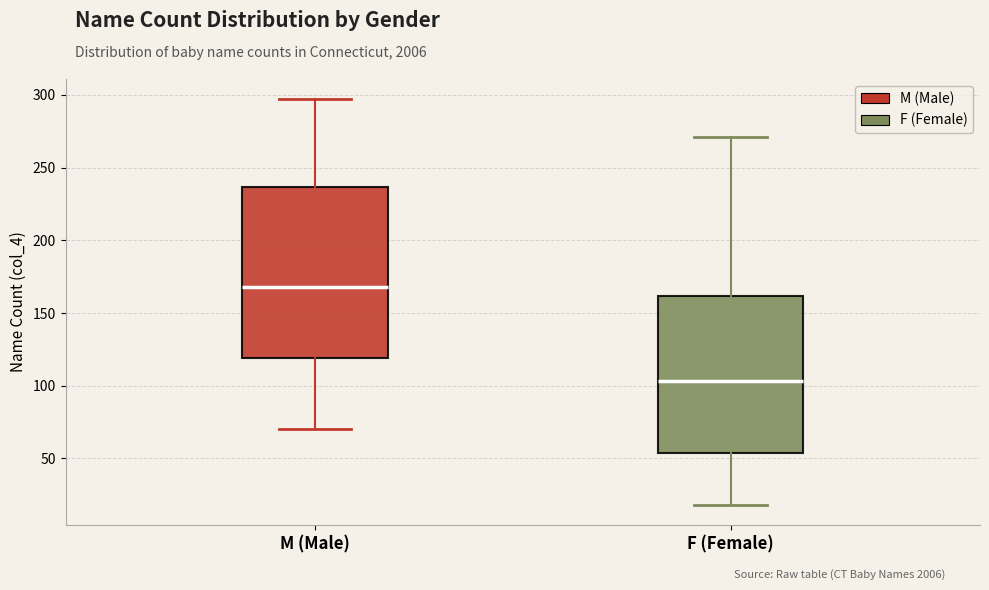

Reading left to right, transcribe this box plot: for each box, give where its median line is, the range the box spans, and where its two whiskers end, as read against the y-axis. The values are not printed on the chart, so give them approximately, as read against the axis.

M (Male): median 170, box 120 to 235, whiskers 70 to 295
F (Female): median 105, box 55 to 160, whiskers 20 to 270